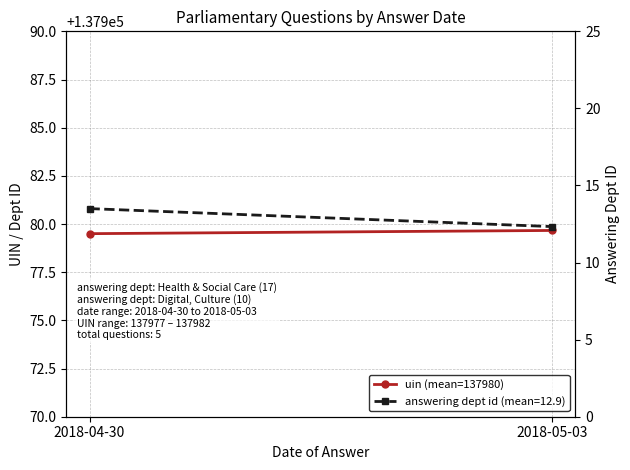

What is the smallest value displayed?

137979.5